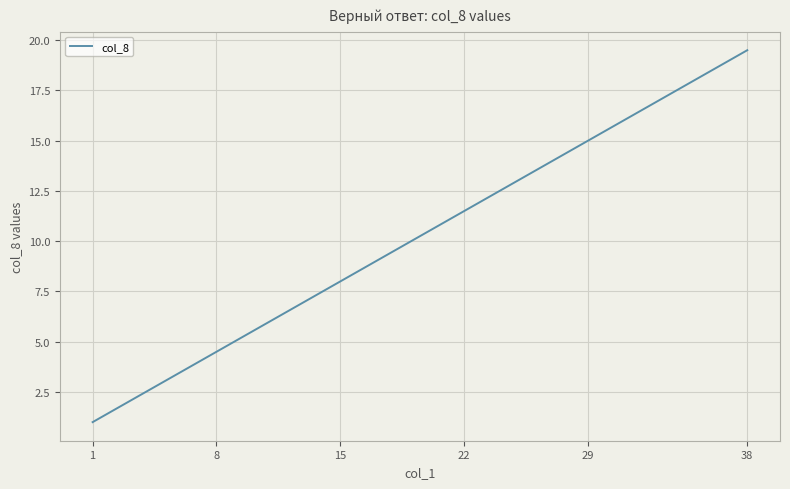

What is the minimum value shown in the chart?

1.0